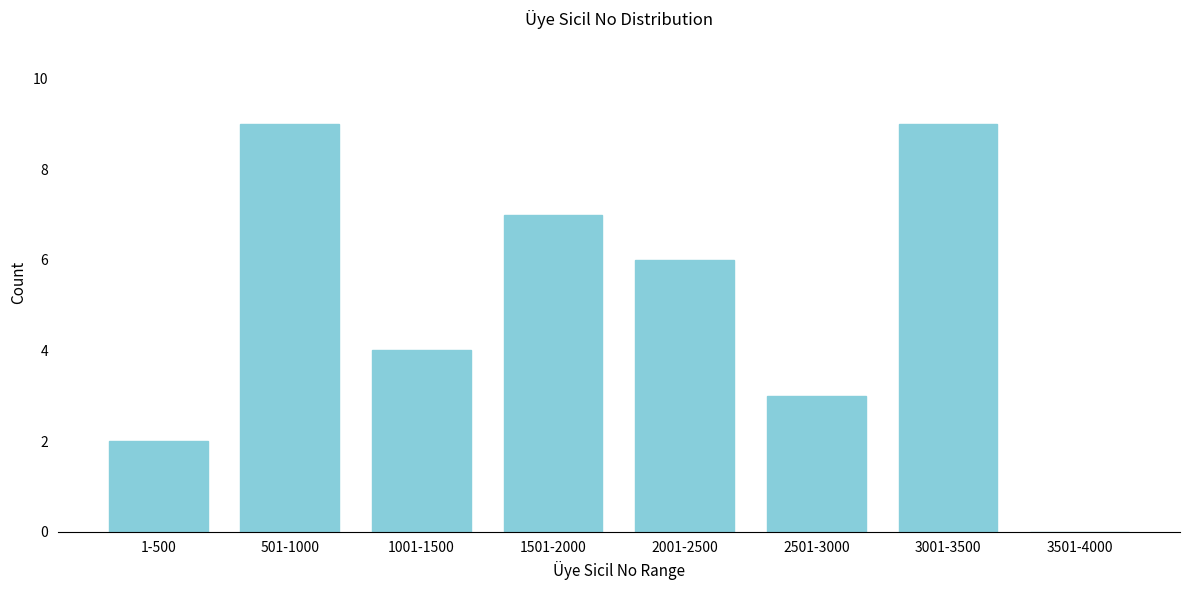

Reading right to left, transcribe all the data shown in this chart.

3501-4000=0	3001-3500=9	2501-3000=3	2001-2500=6	1501-2000=7	1001-1500=4	501-1000=9	1-500=2